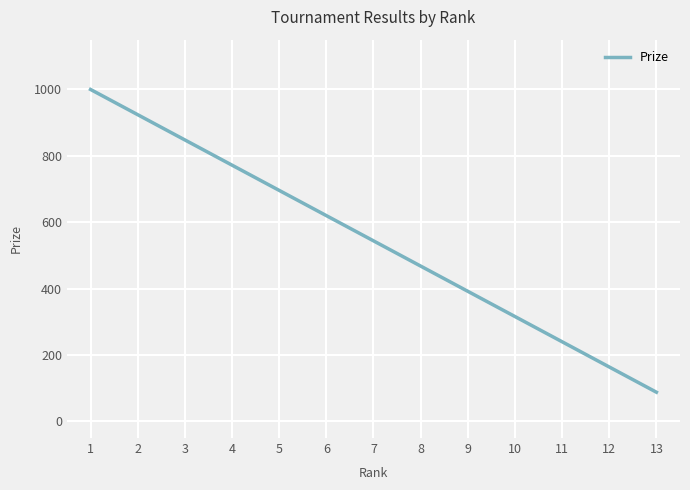

How many distinct data groups are displayed?

1